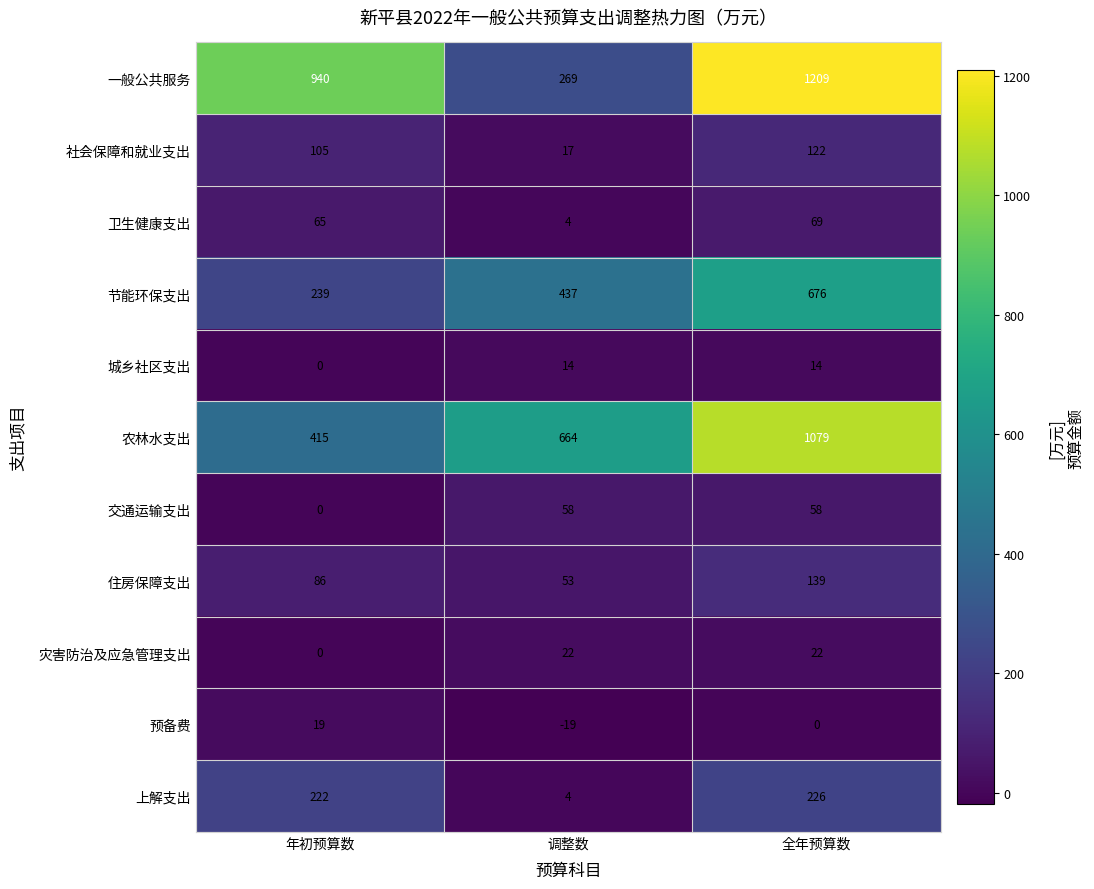

Is the value of 城乡社区支出 at 全年预算数 greater than the value of 节能环保支出 at 调整数?

No